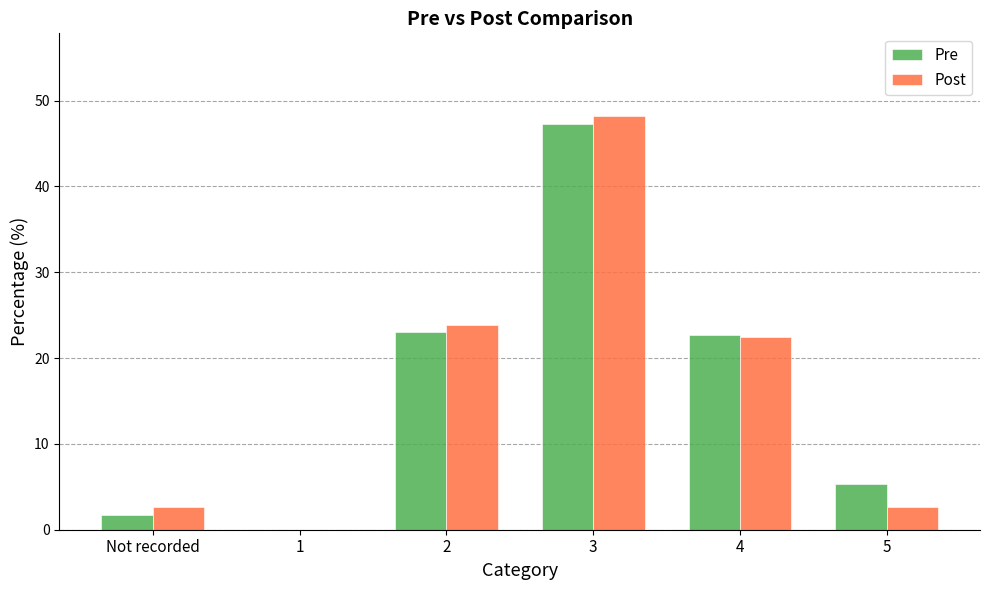

What value does the Post series have at 3?

48.2